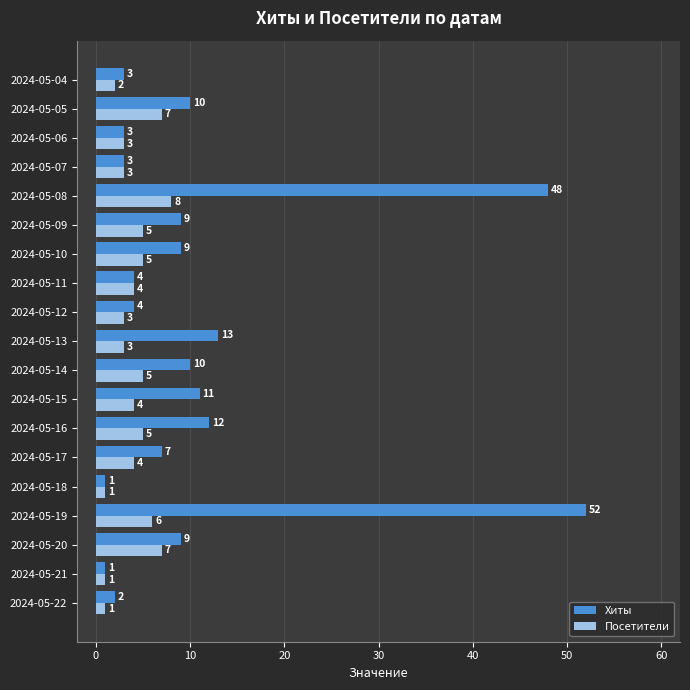

The value of Хиты at 2024-05-09 is 9. True or false?

True